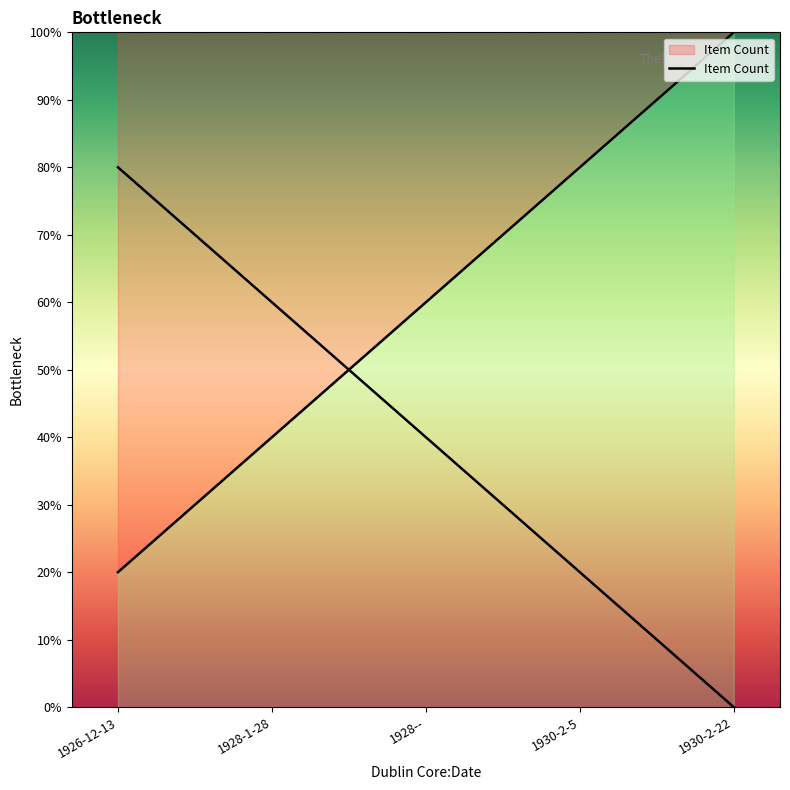

Where does the data first go above 60?

1930-2-5